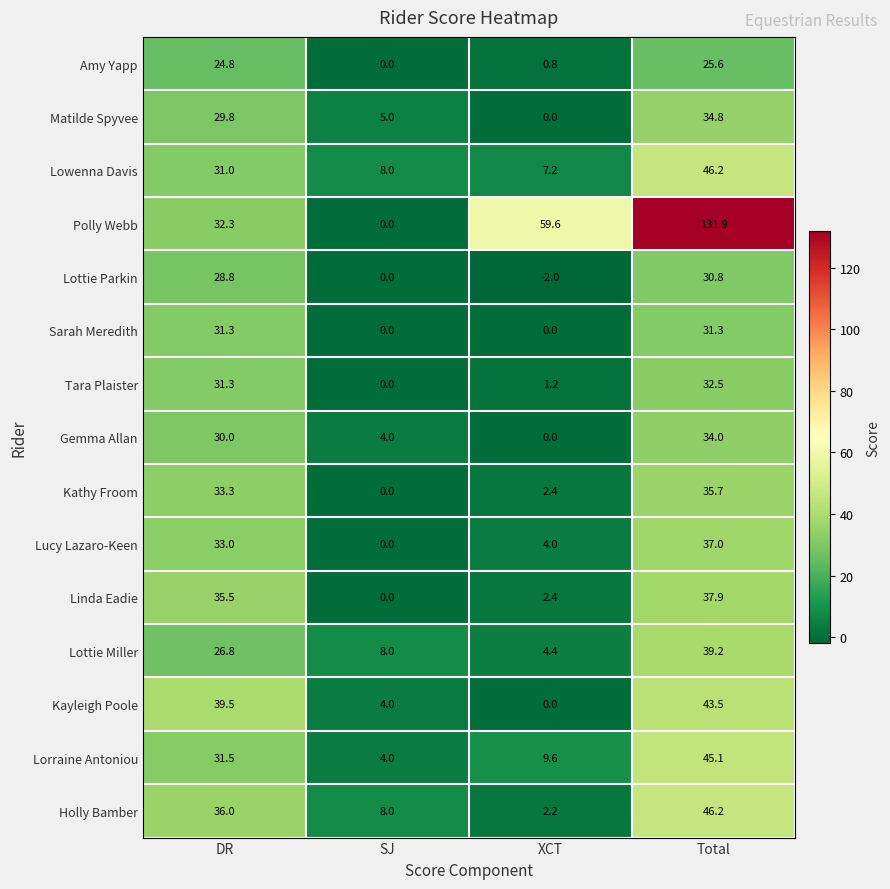

At how many categories does at least one series exceed 33?

3